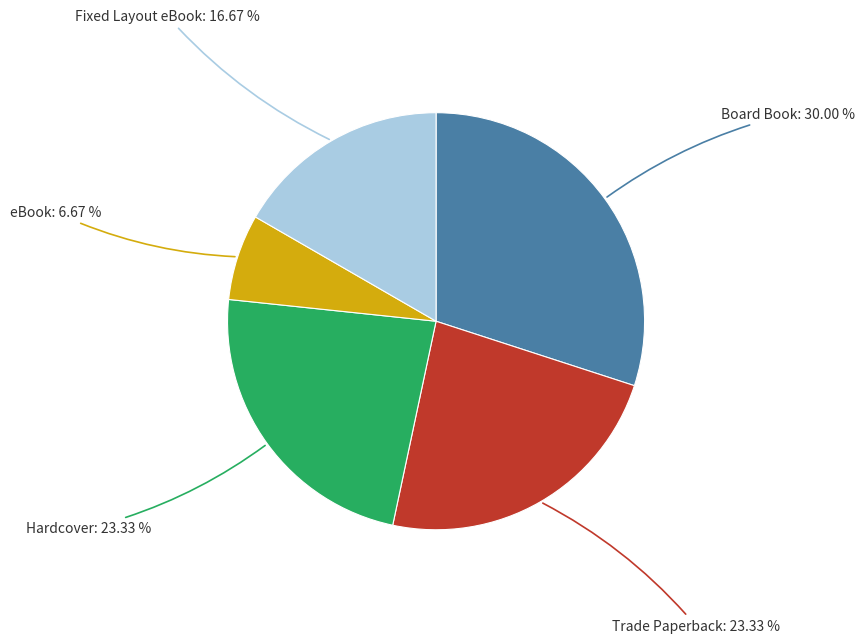

How many slices are in this pie chart?

5